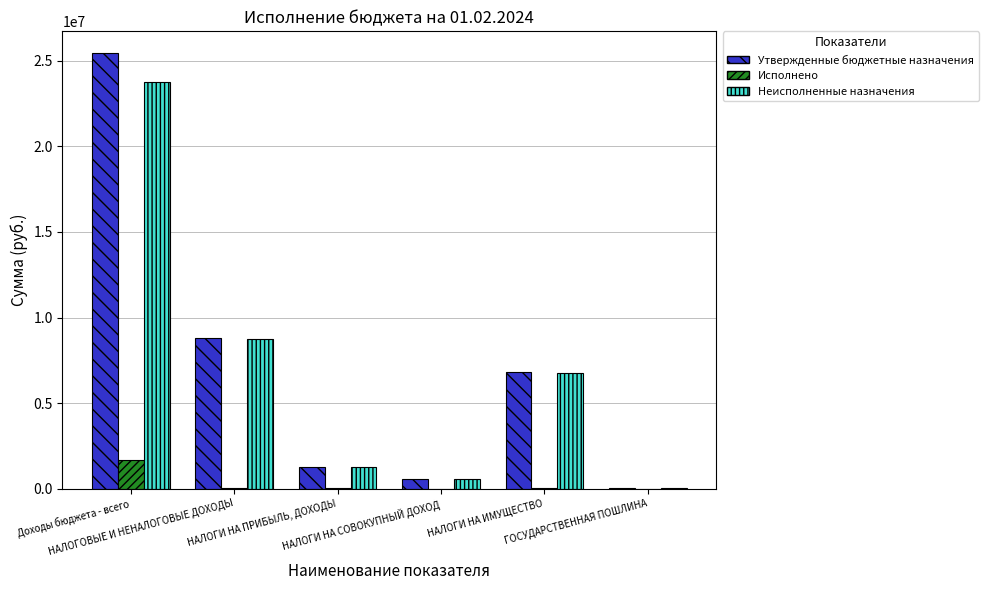

What is the sum of all Исполнено values?

1772592.2